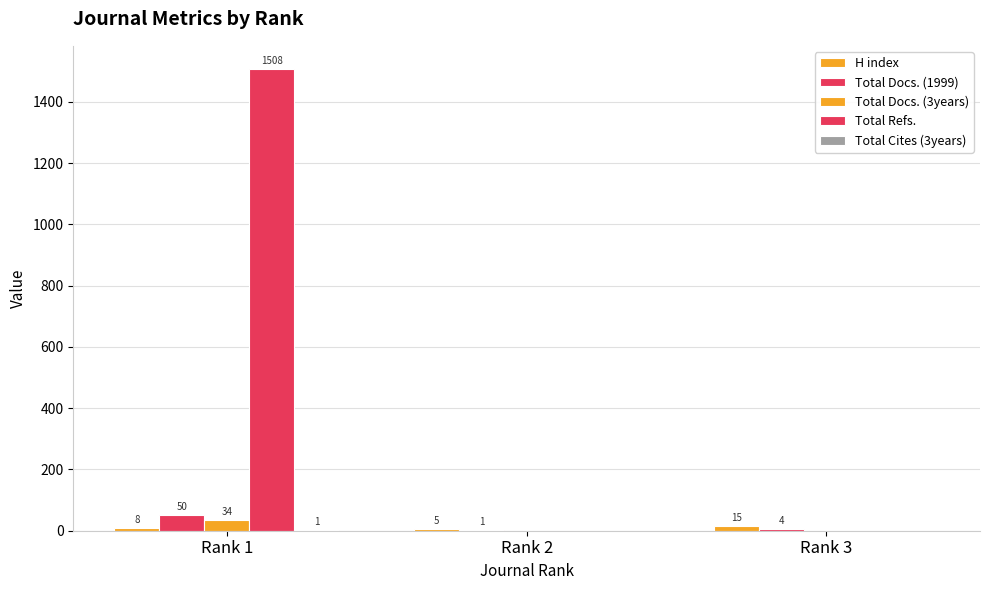

Are the bars horizontal?

No